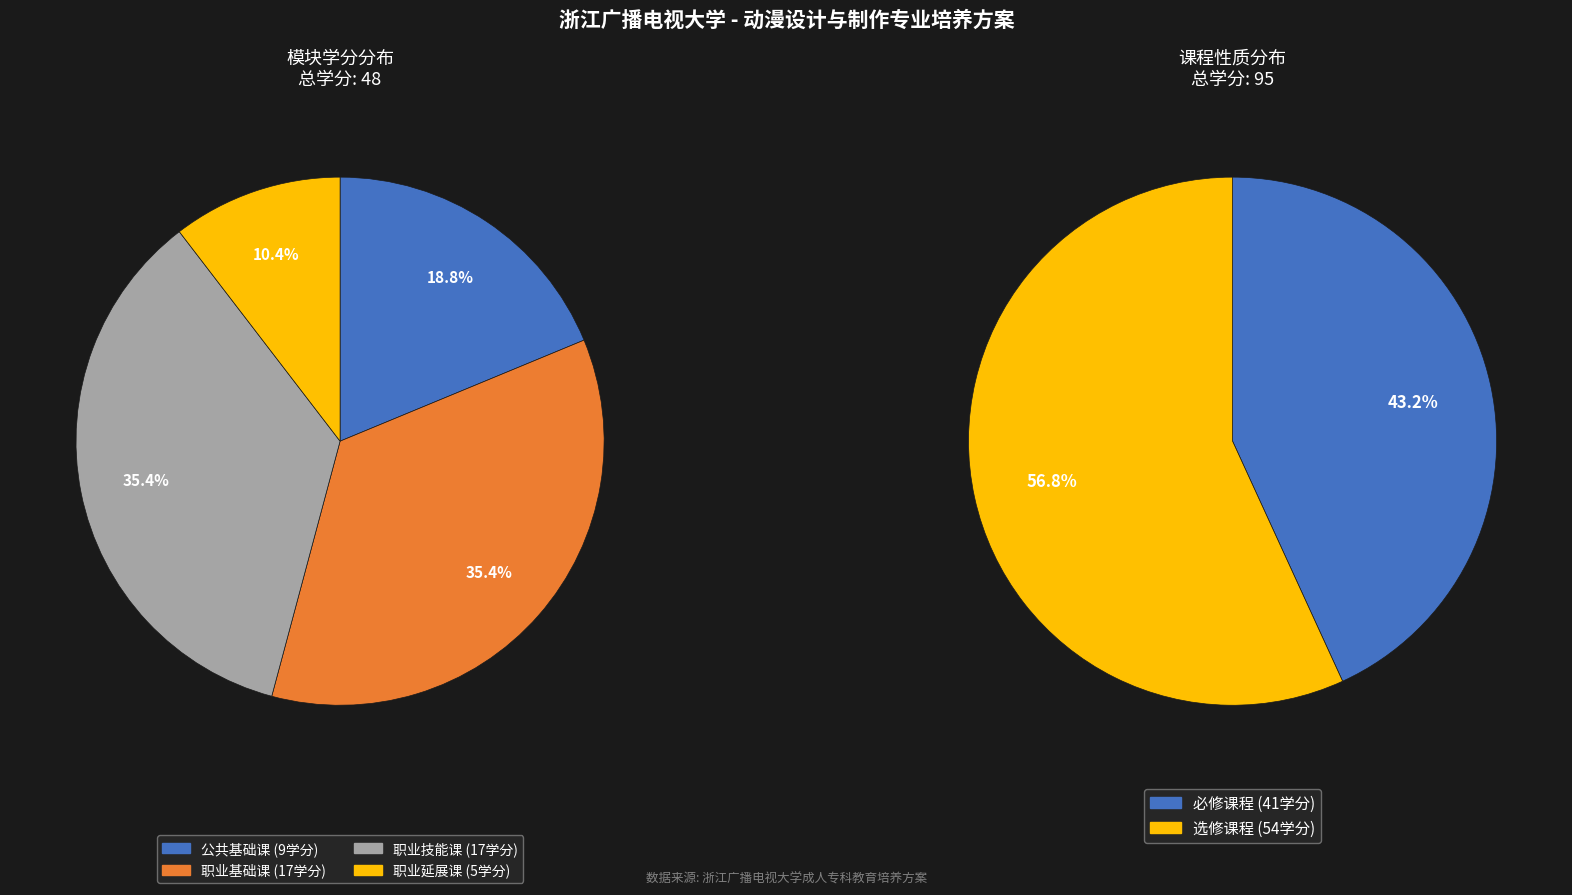

Approximately how many times larger is the value at 职业延展课 compared to 职业技能课?

0.3